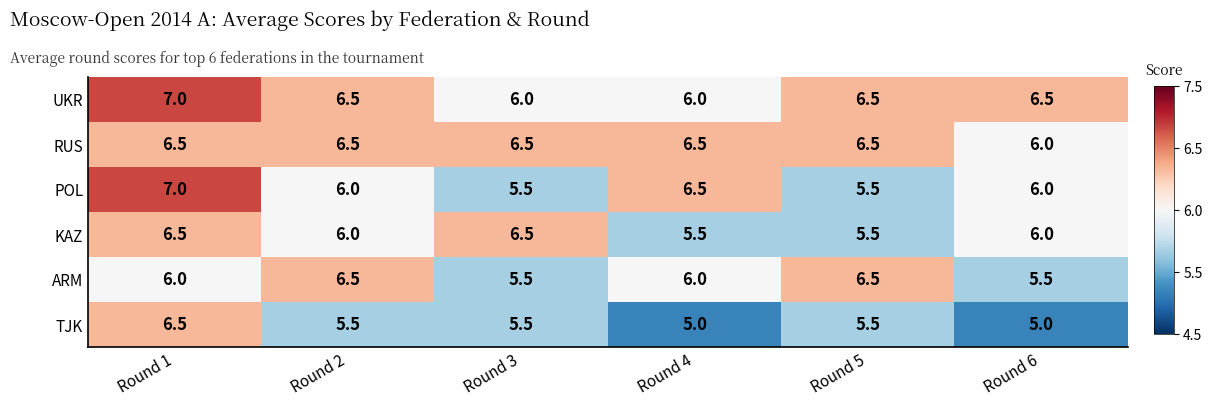

Which category has the highest value across all series?

Round 1